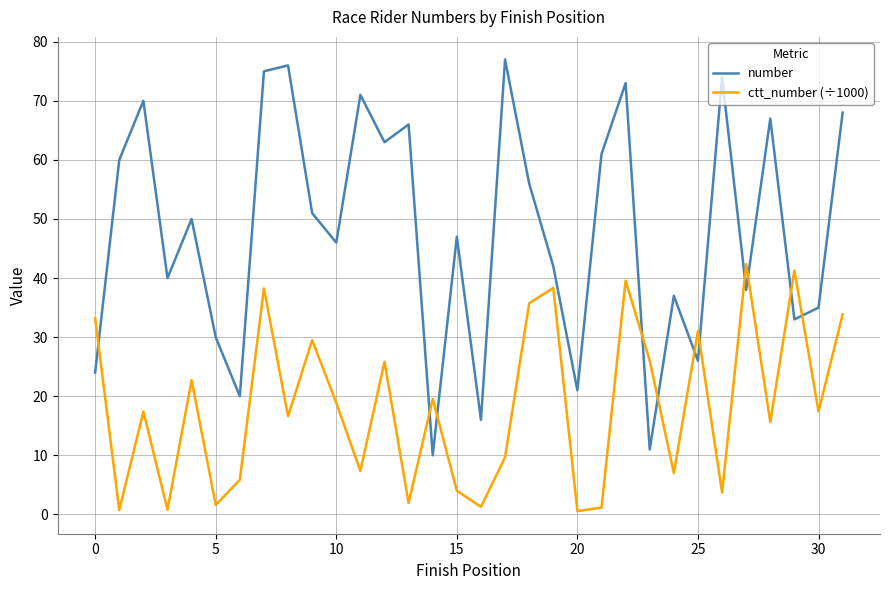

True or false: number and ctt_number (÷1000) intersect in this chart.

True